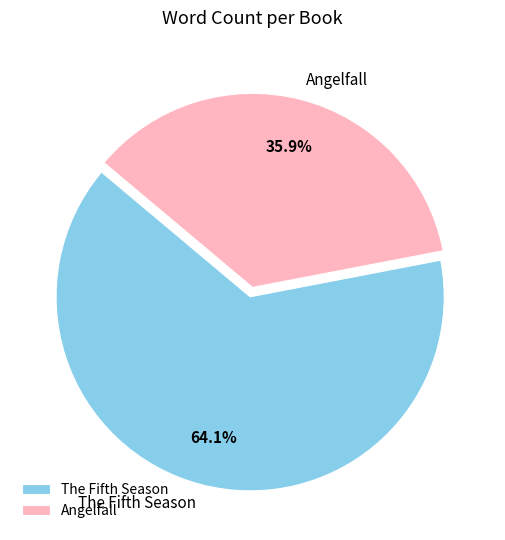

Which category has the smallest portion of the pie?

Angelfall